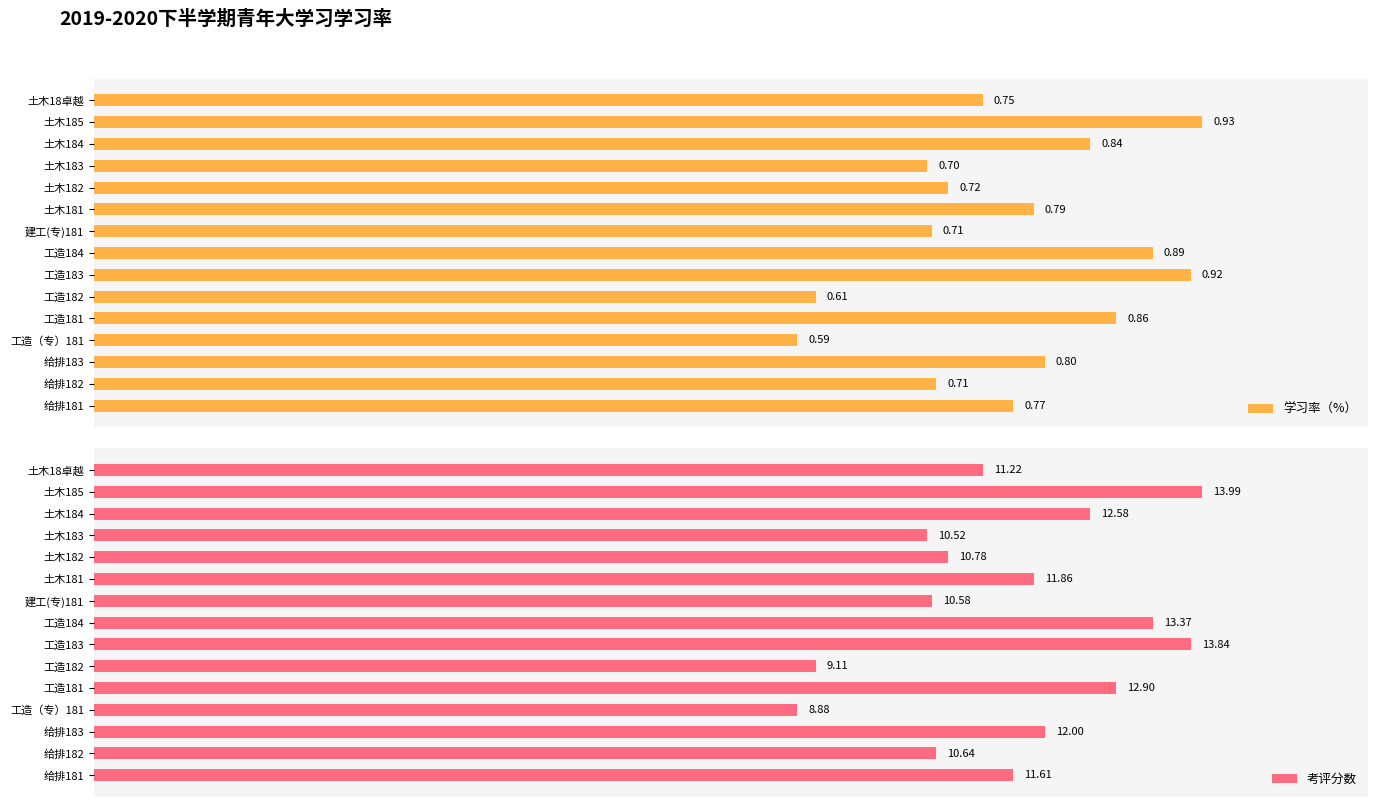

Which series has the largest total across all categories?

考评分数